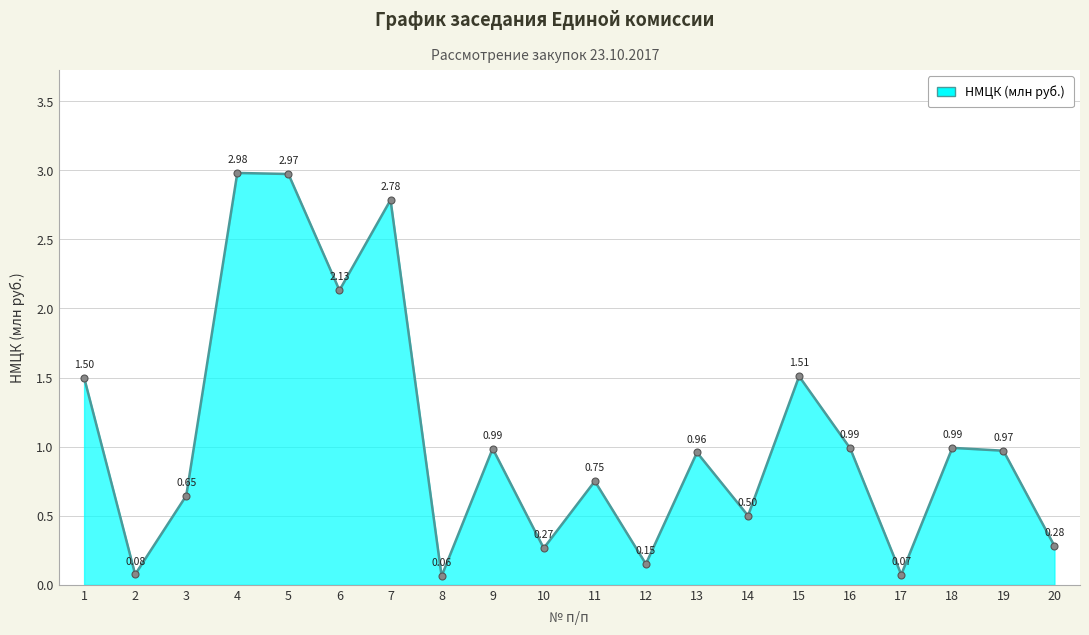

What is the sum of the values at 2 and 7?

2.9